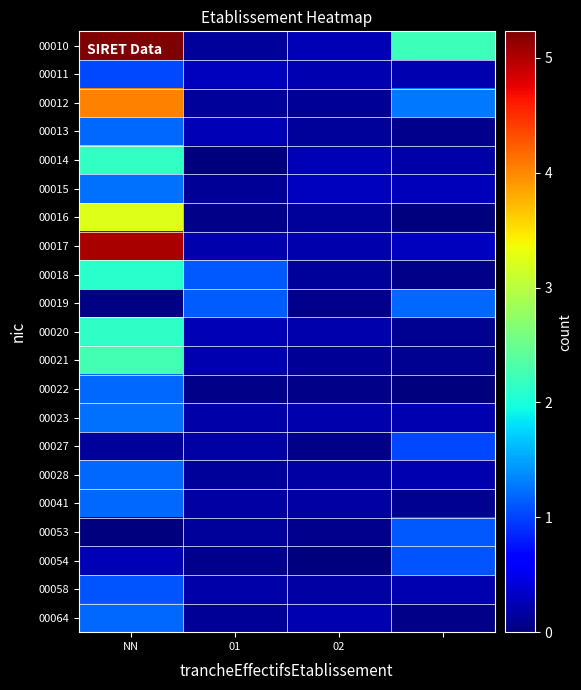

What is the maximum value shown in the chart?

5.2